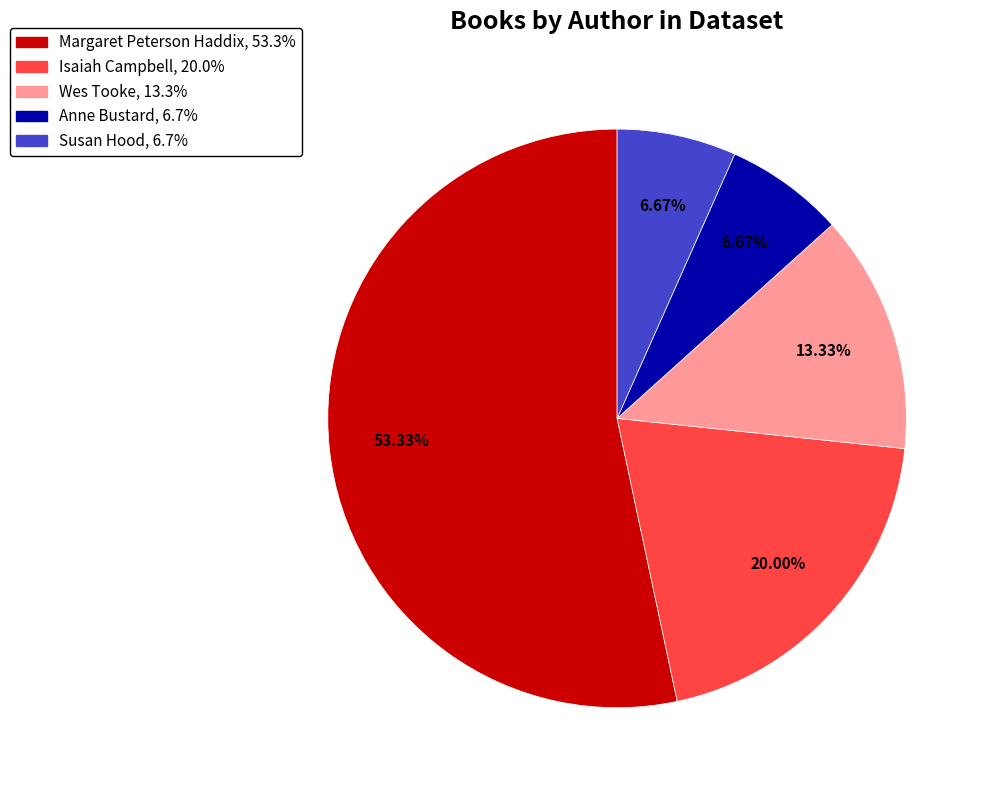

How many slices are in this pie chart?

5